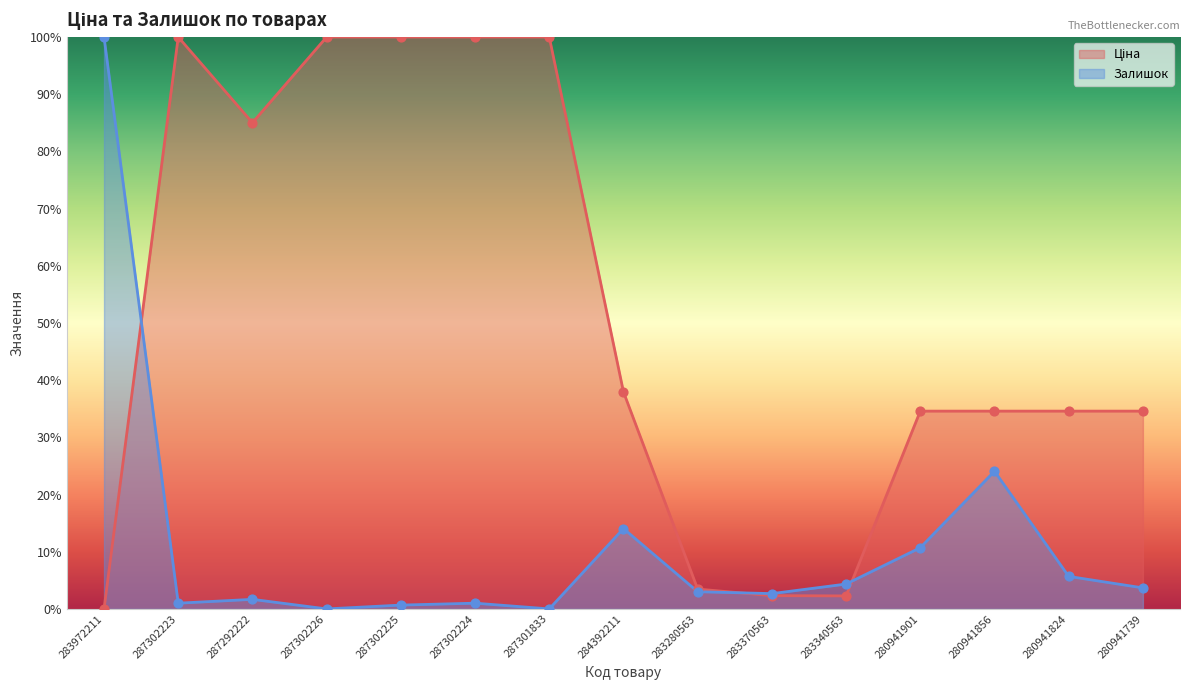

At how many categories does at least one series exceed 58?

7